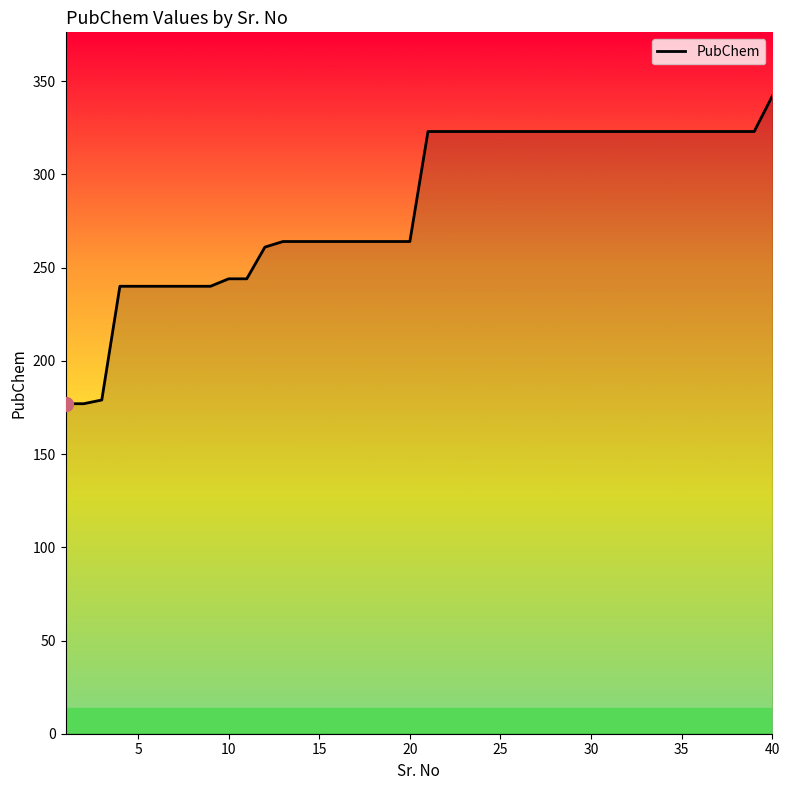

What is the maximum value shown in the chart?

342